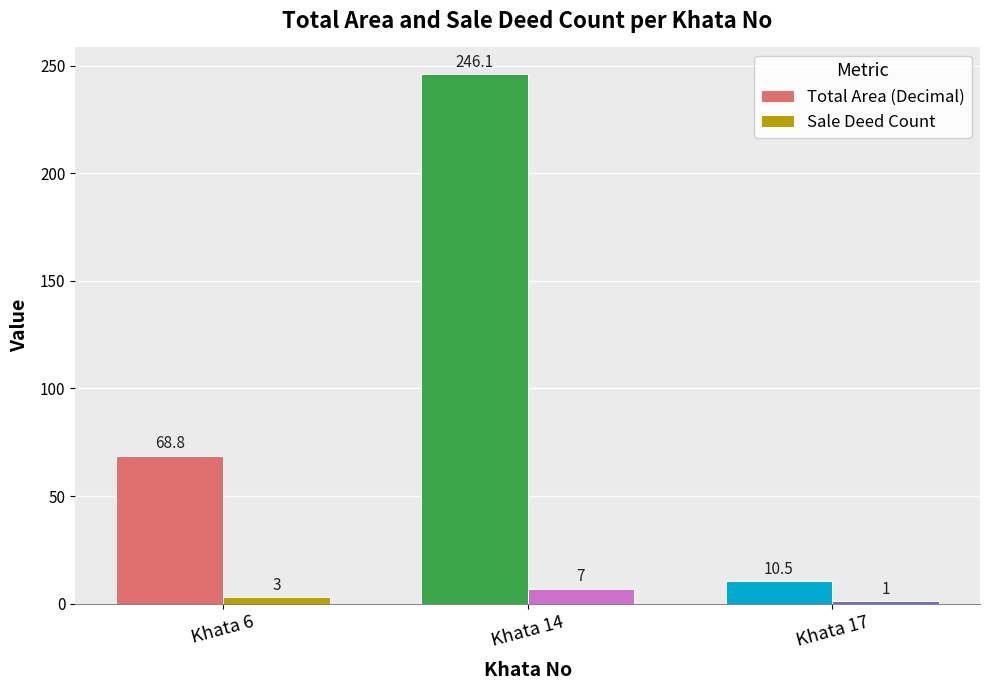

What is the sum of all Total Area (Decimal) values?

325.4